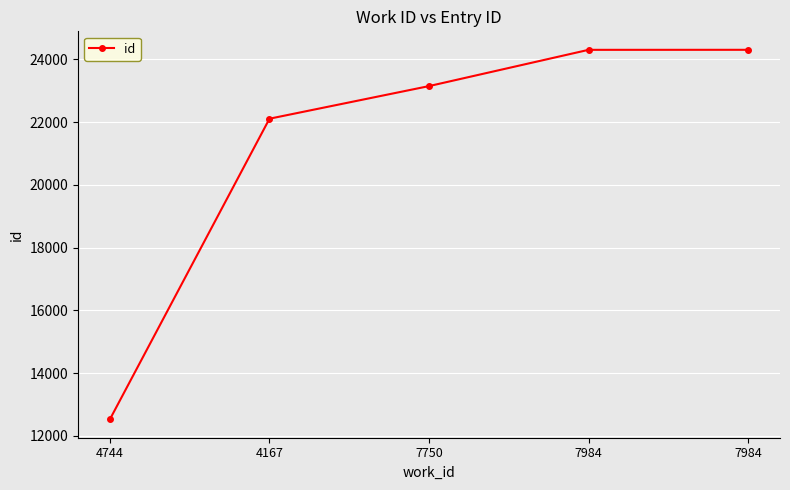

How many lines are shown in the chart?

1